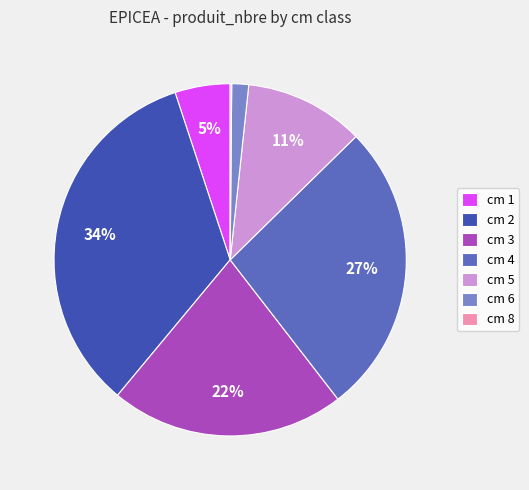

Does cm 6 account for over 50% of the chart?

No